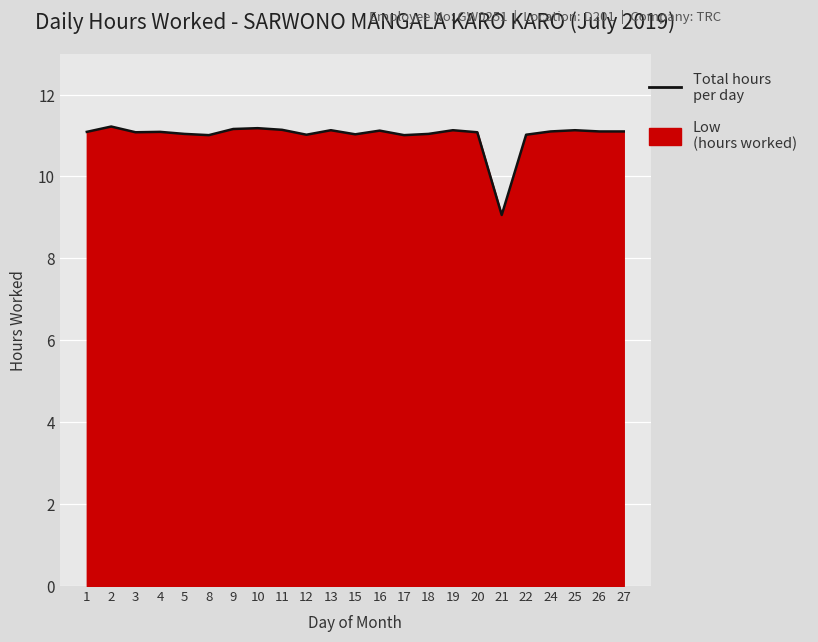

What is the value of the 9th point from the left?

11.1